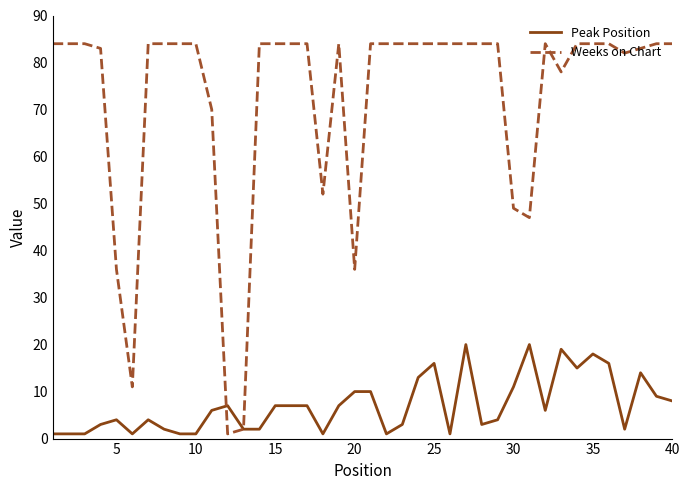

Which series has the largest range (max minus min)?

Weeks on Chart